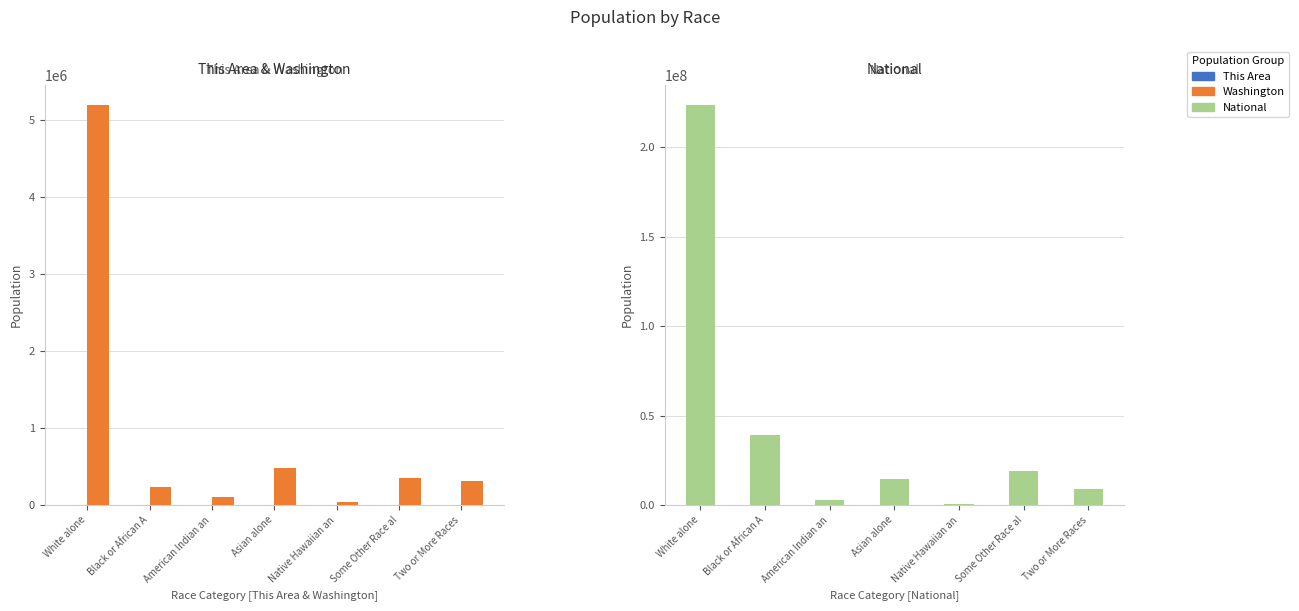

Reading left to right, what are all the values shown in this chart?

This Area: 2125	0	6	39	0	52	44
Washington: 5196362	240042	103869	481067	40475	349799	312926
National: 223553265	38929319	2932248	14674252	540013	19107368	9009073